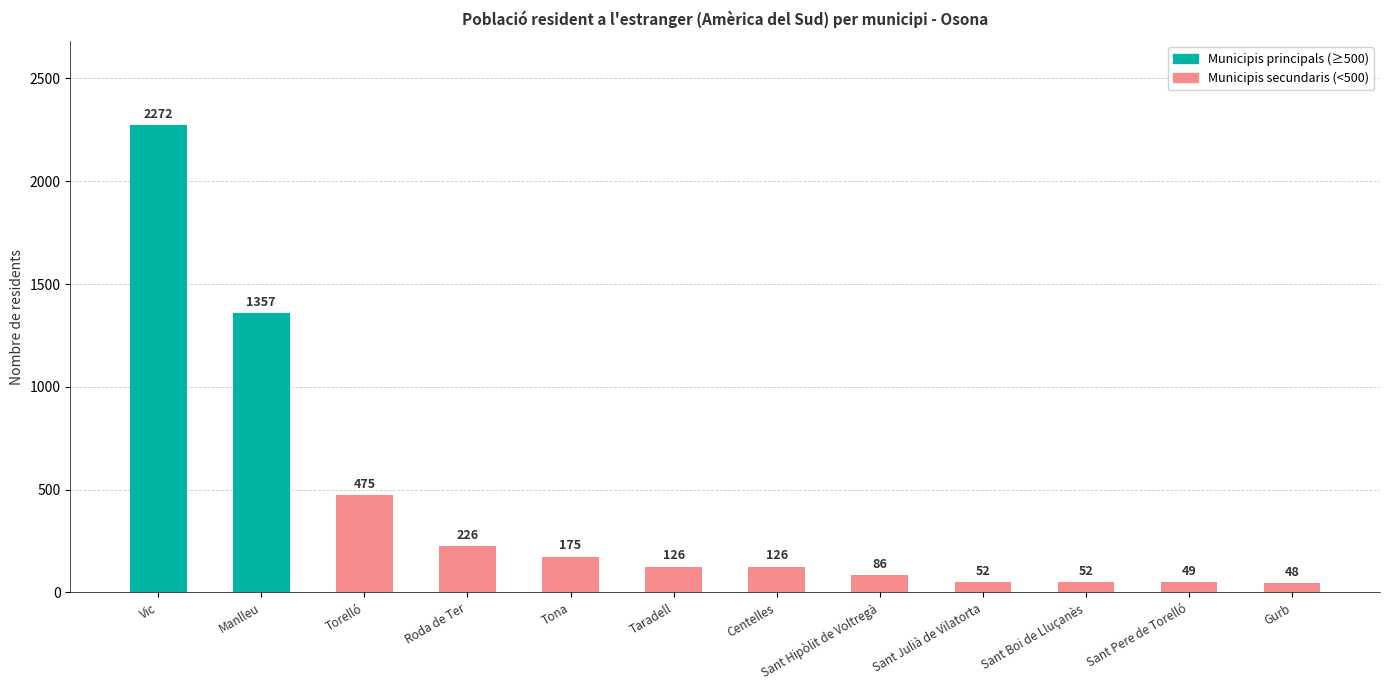

What is the smallest value displayed?

48